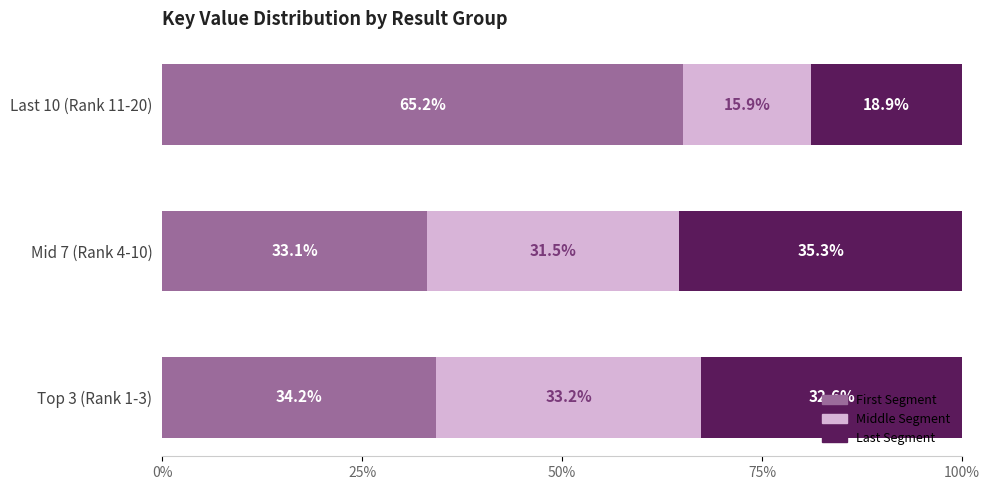

How many categories are shown in the chart?

3